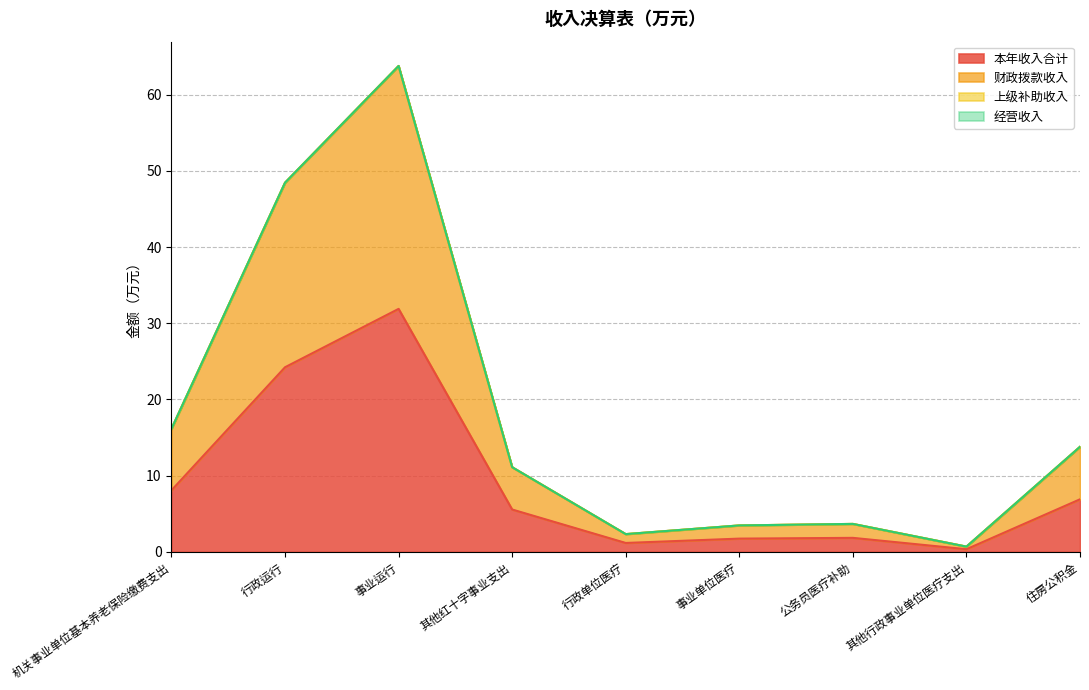

What is the spread (max minus min) of values at 住房公积金?

6.9